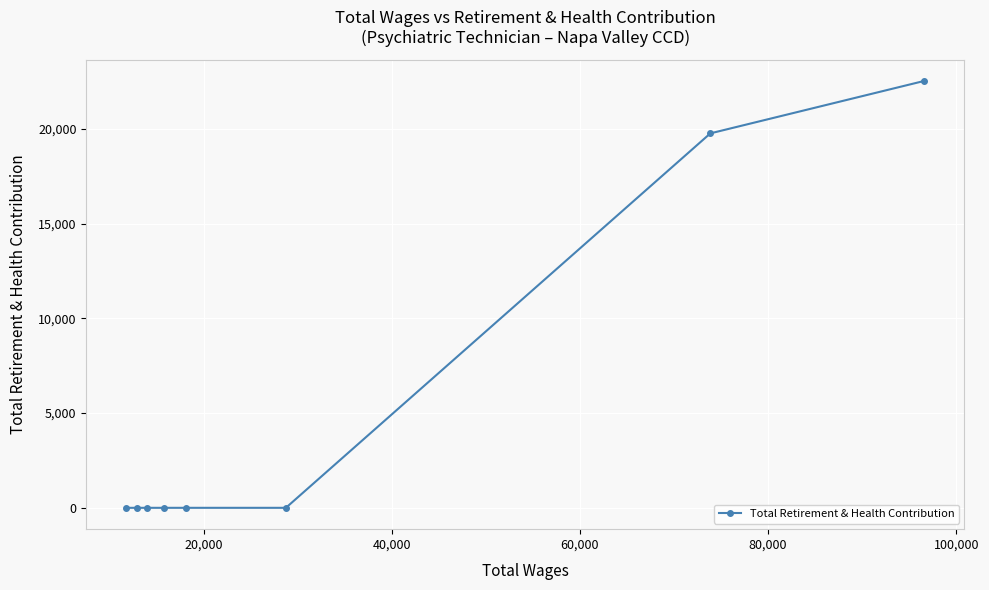

What is the difference between the maximum and minimum values?

22536